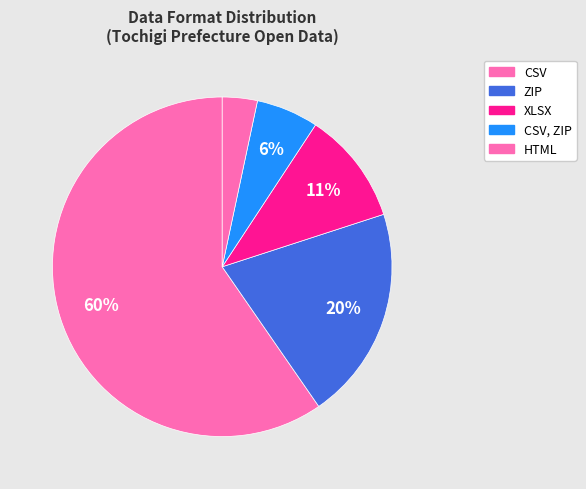

To the nearest percent, what is the difference between the largest and smallest slice percentages?

56%